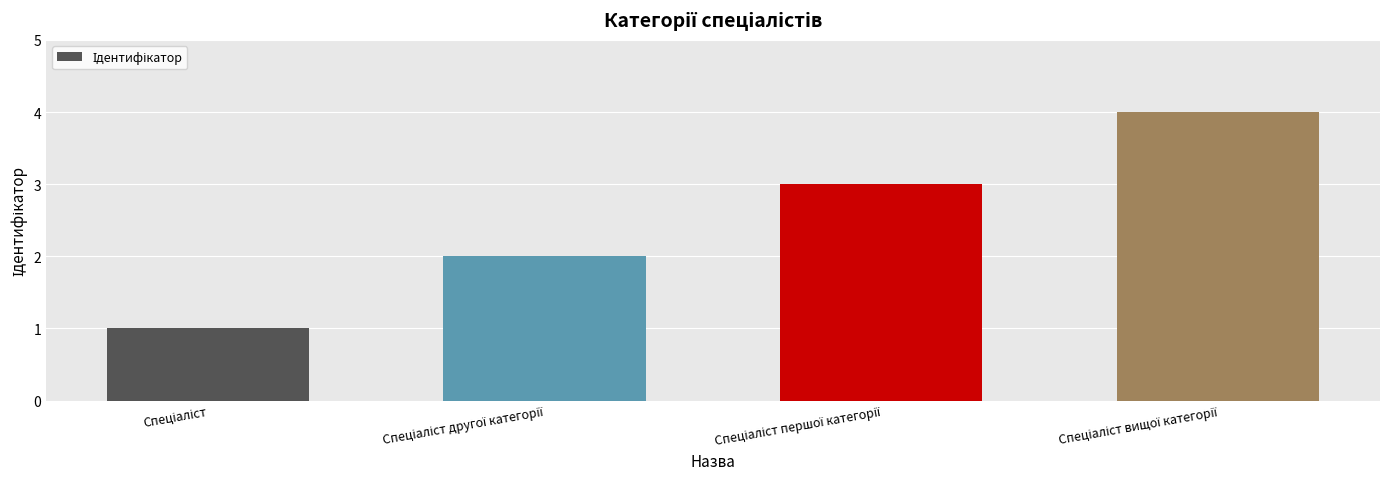

What is the sum of all values?

10